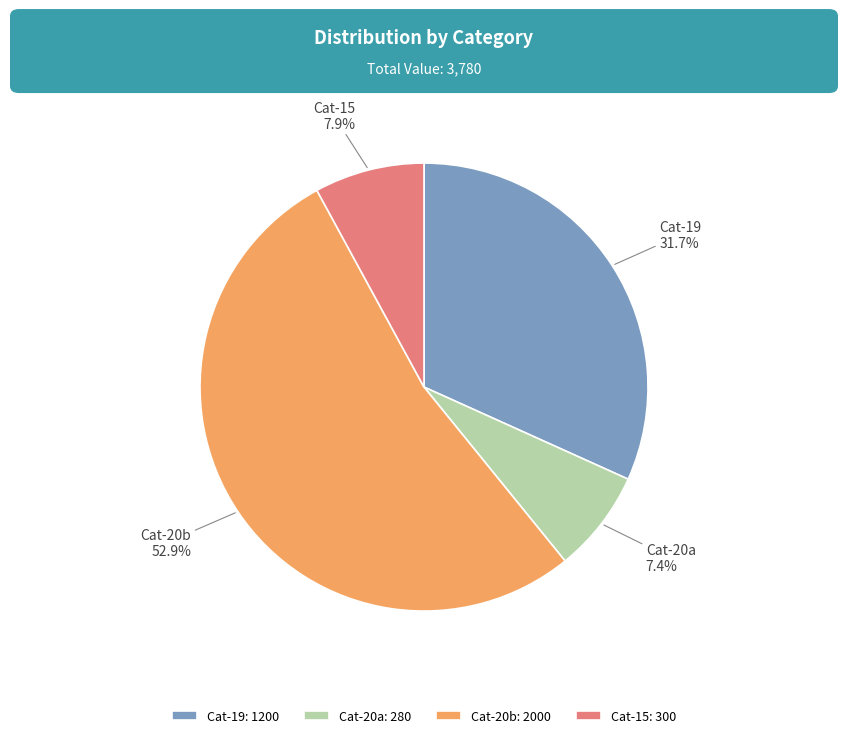

Approximately how many times larger is the value at Cat-20b compared to Cat-20a?

7.1